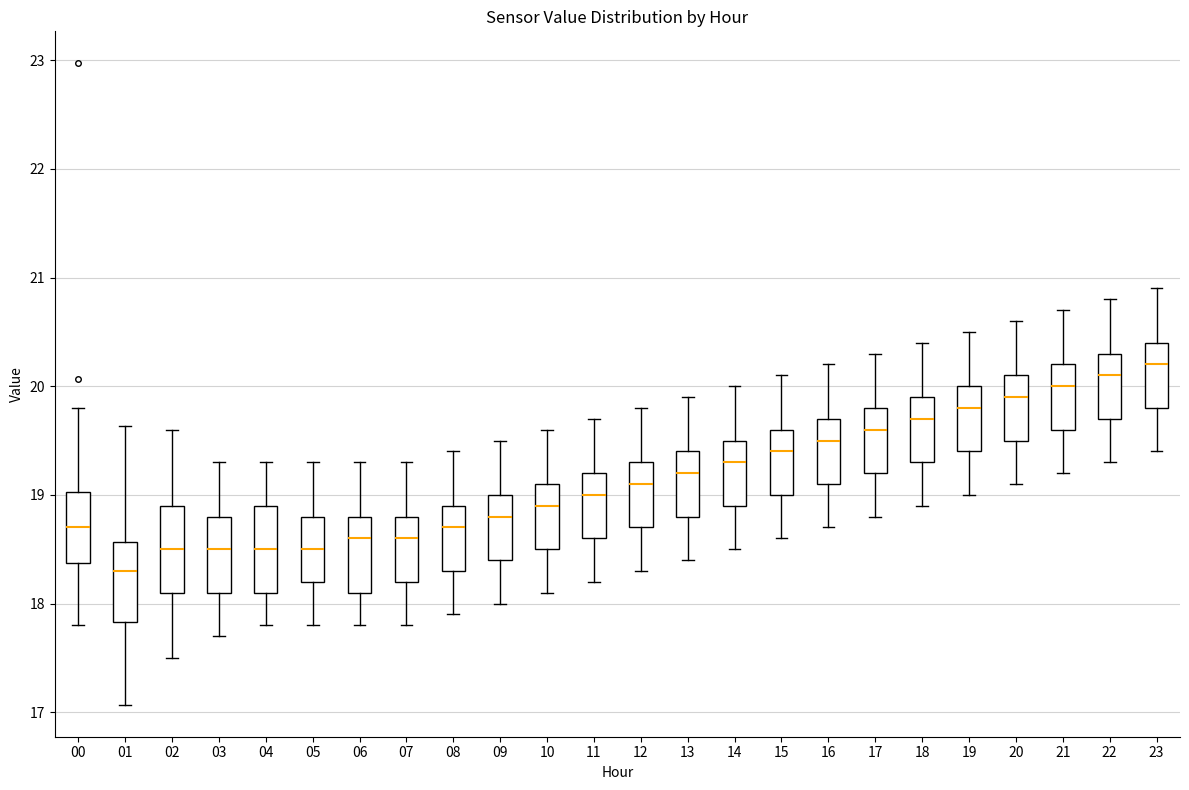

Where does the lower whisker of the box at x = 02 end on the y-axis? The values are not printed on the chart, so give them approximately, as read against the axis.

17.5